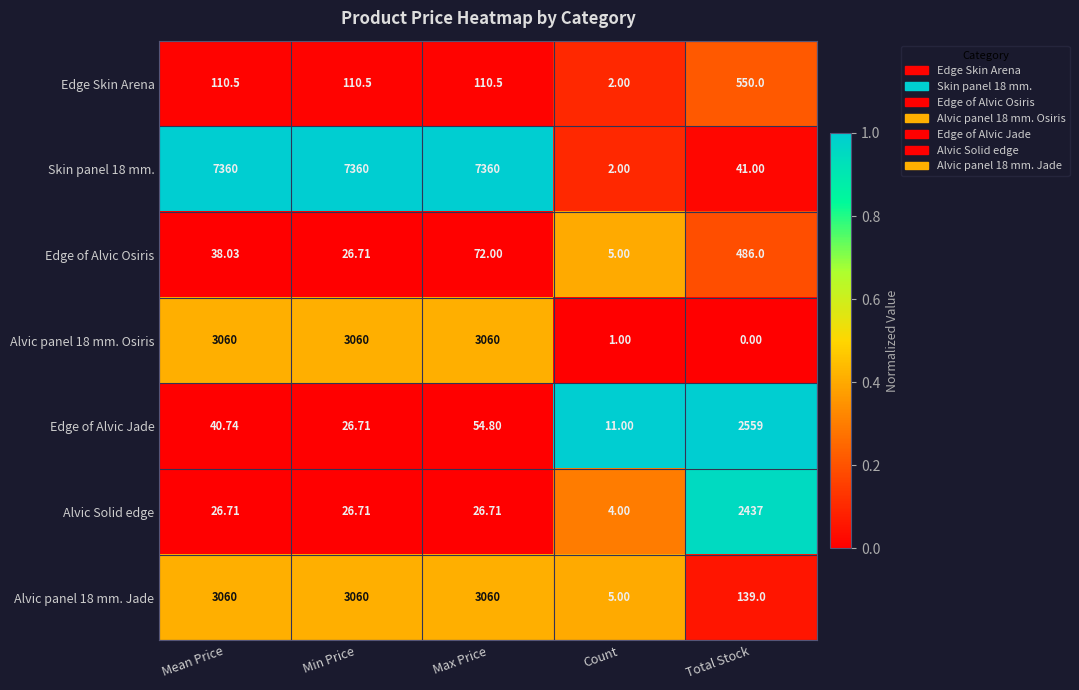

What is the total value across all series at Max Price?

13744.0